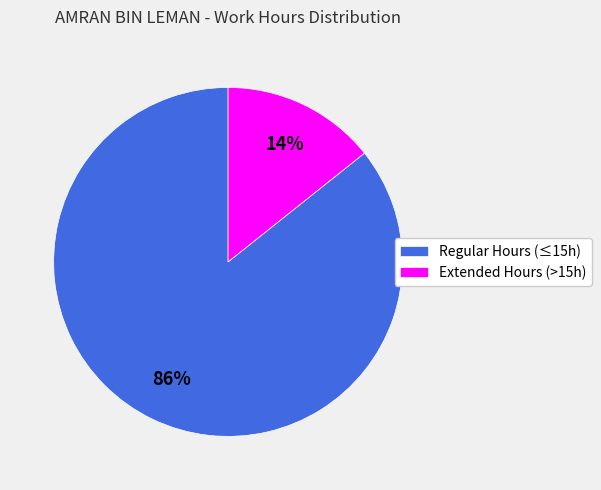

To the nearest percent, what percentage of the pie is Regular Hours (≤15h)?

86%